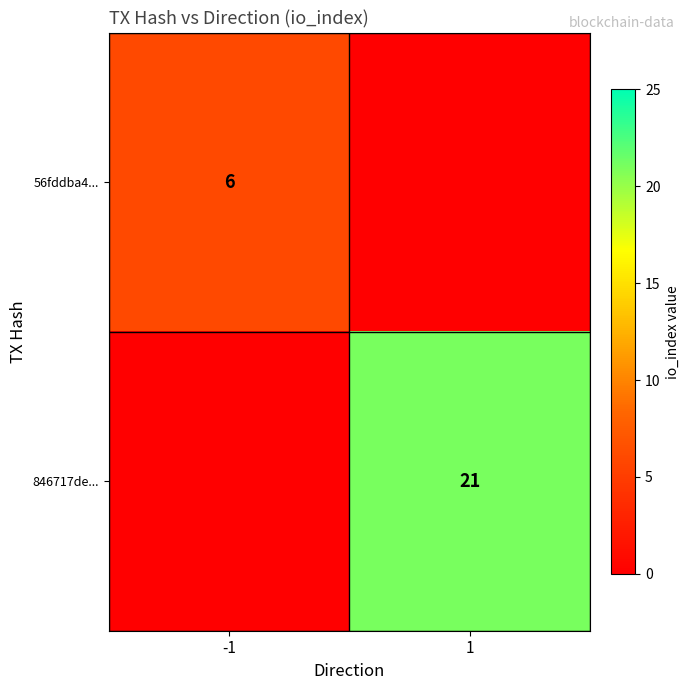

Count the number of data series in this chart.

2